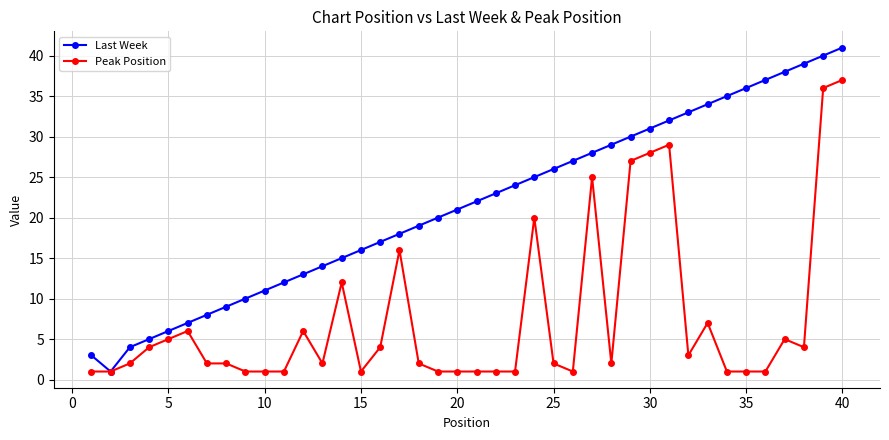

Reading left to right, transcribe all the data shown in this chart.

Last Week: 3	1	4	5	6	7	8	9	10	11	12	13	14	15	16	17	18	19	20	21	22	23	24	25	26	27	28	29	30	31	32	33	34	35	36	37	38	39	40	41
Peak Position: 1	1	2	4	5	6	2	2	1	1	1	6	2	12	1	4	16	2	1	1	1	1	1	20	2	1	25	2	27	28	29	3	7	1	1	1	5	4	36	37